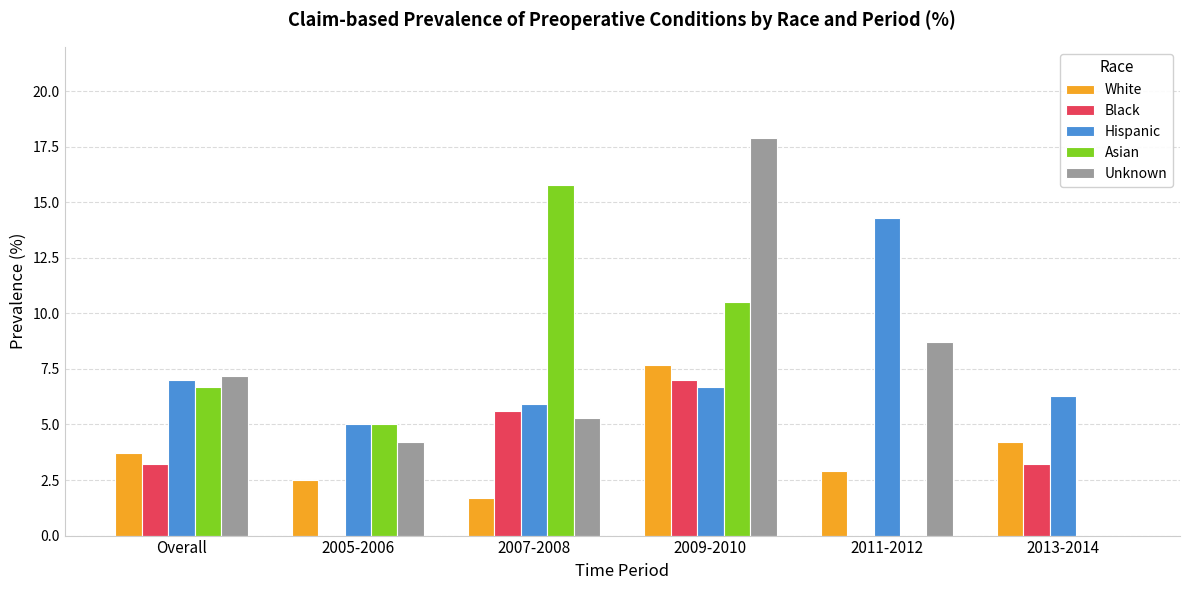

The Hispanic series shows 5.9 at 2007-2008. True or false?

True